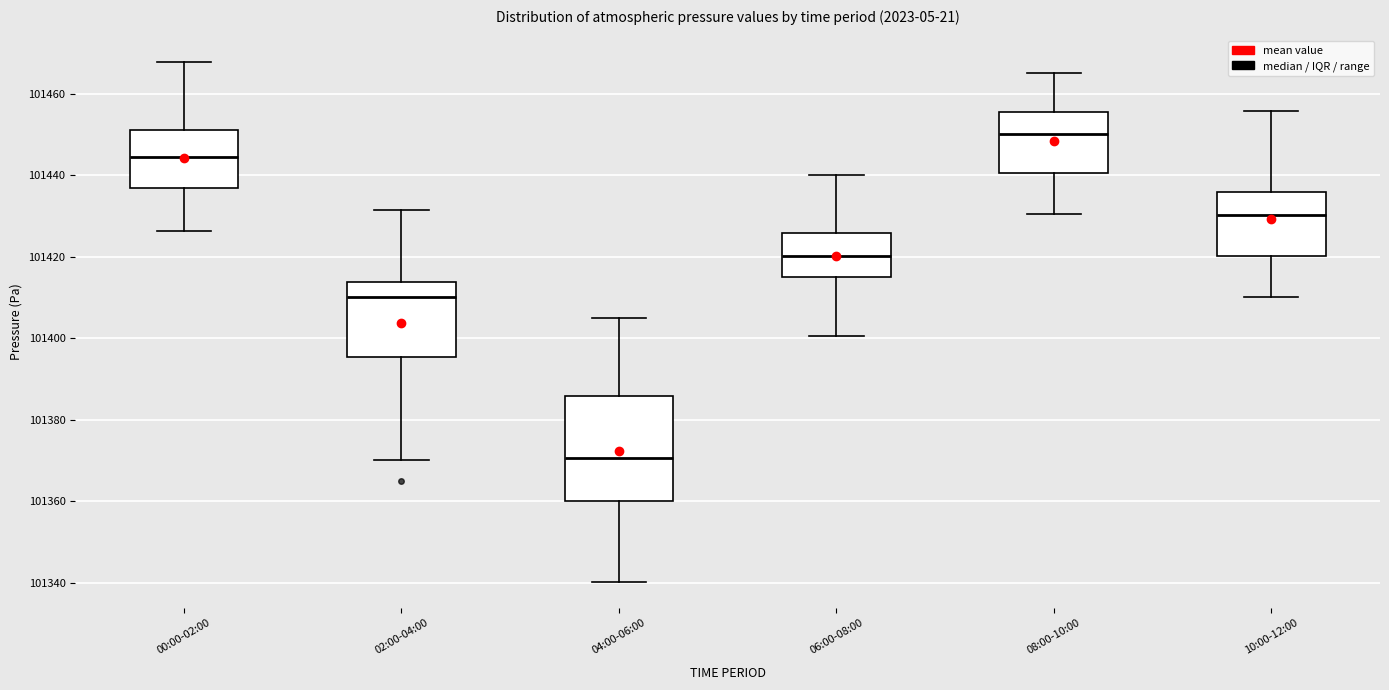

Where is the upper edge of the box for 00:00-02:00 on the y-axis? The values are not printed on the chart, so give them approximately, as read against the axis.

101452